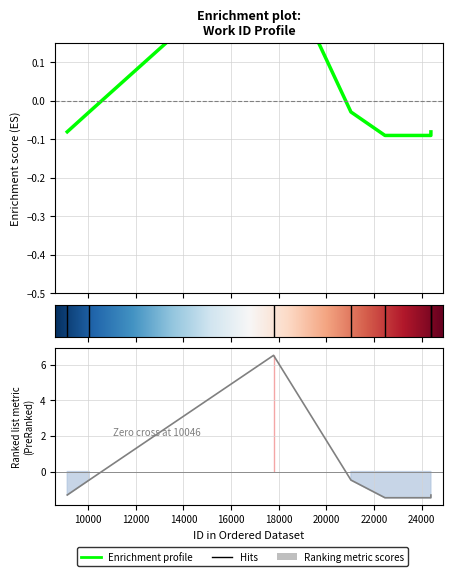

Does the chart have visible grid lines?

Yes